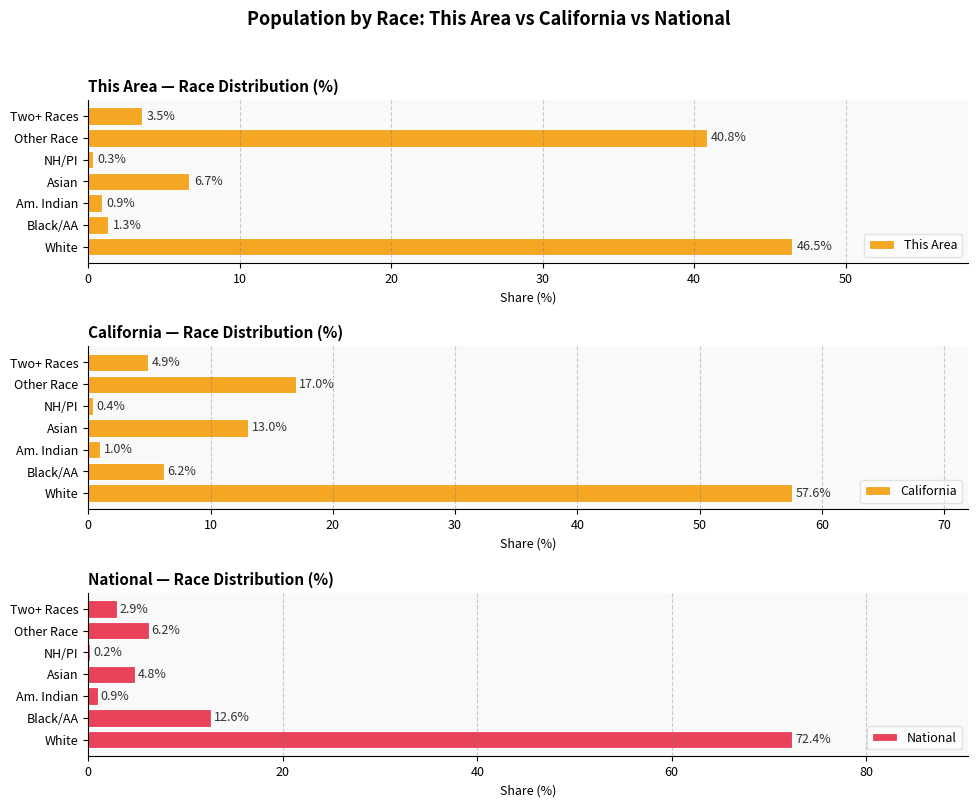

Rank the series by their maximum value, from lowest to highest.

This Area, California, National